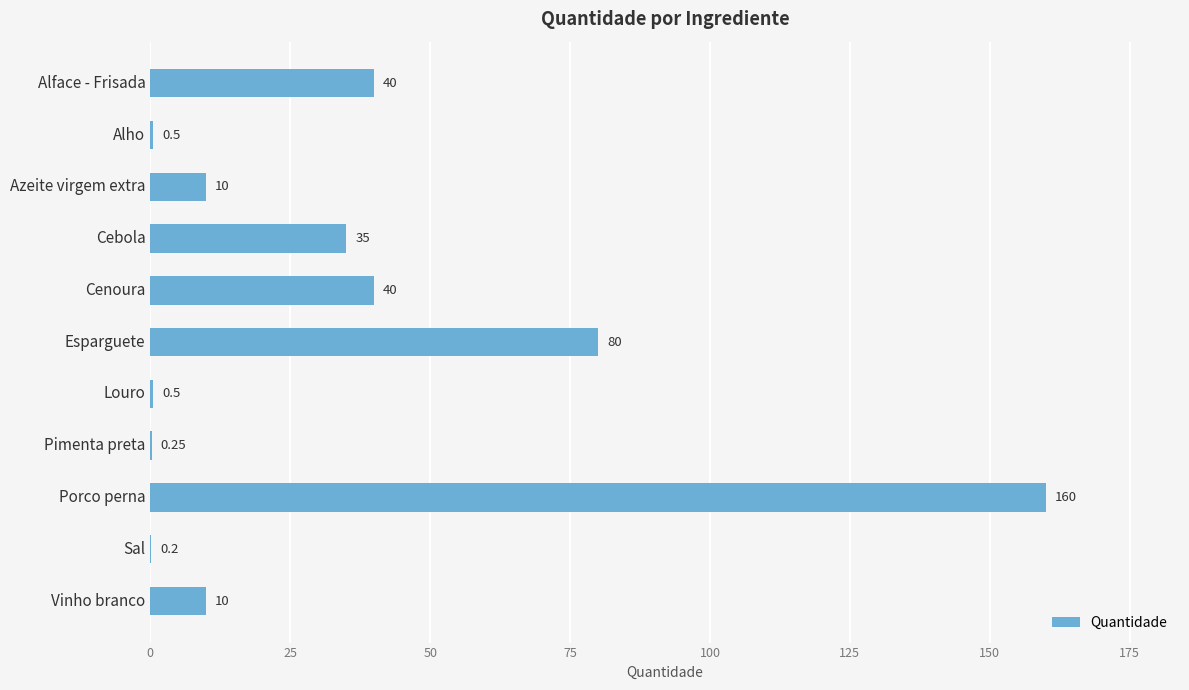

Which label corresponds to the largest value in the chart?

Porco perna